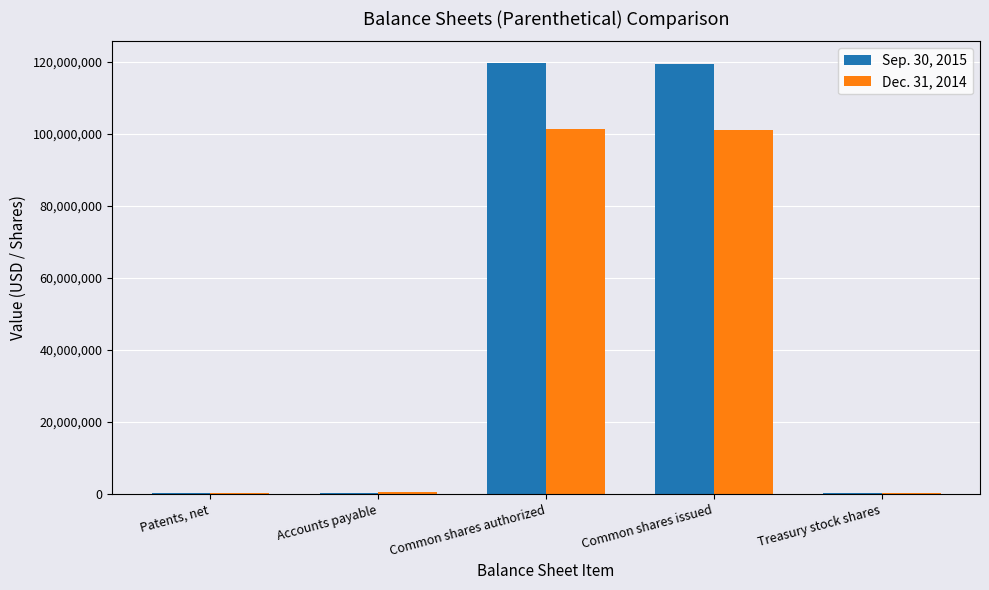

How many groups of bars are there?

5